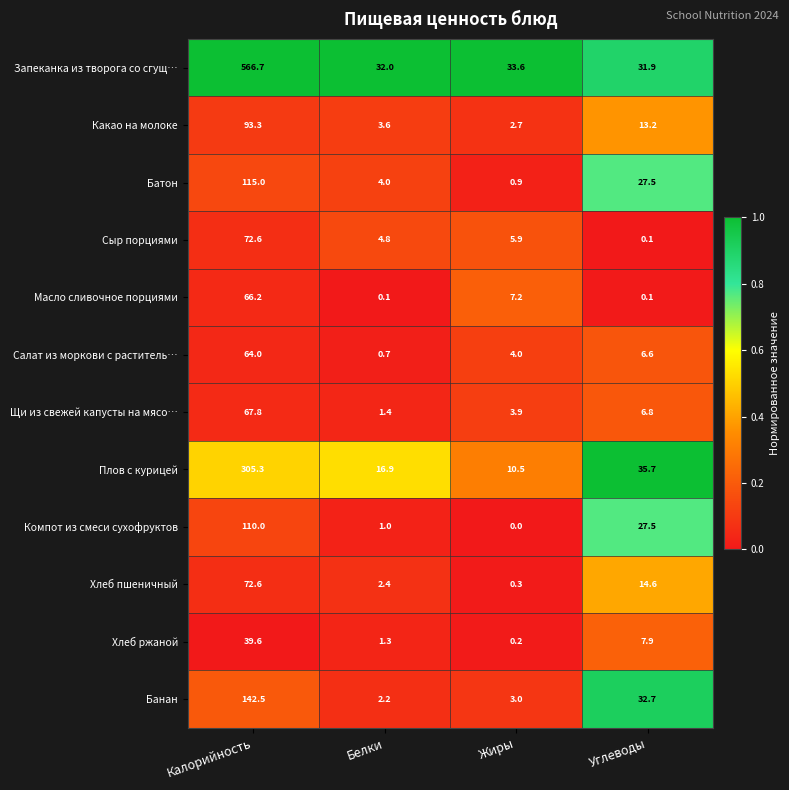

List the labels in order of Какао на молоке value, largest first.

Калорийность, Углеводы, Белки, Жиры